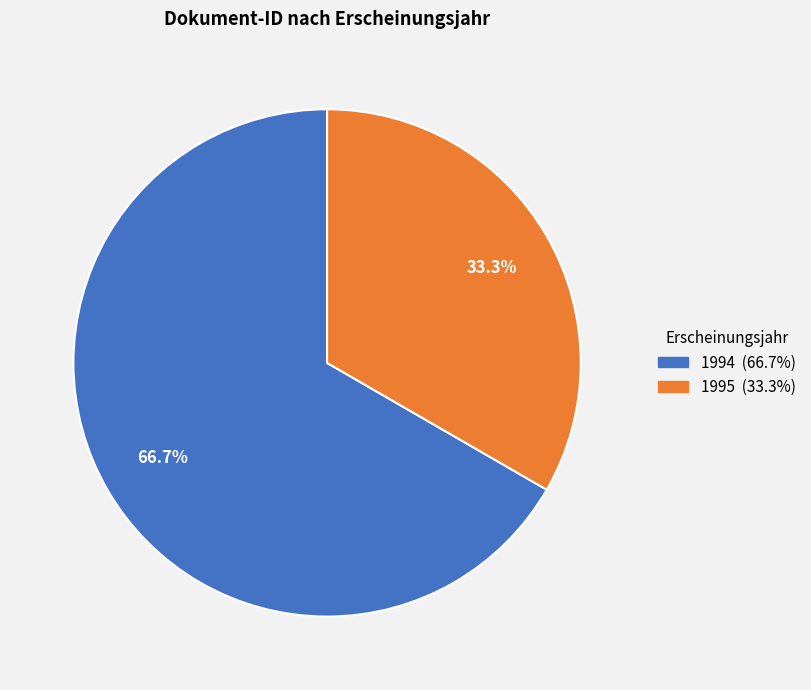

Does any single category account for the majority?

Yes